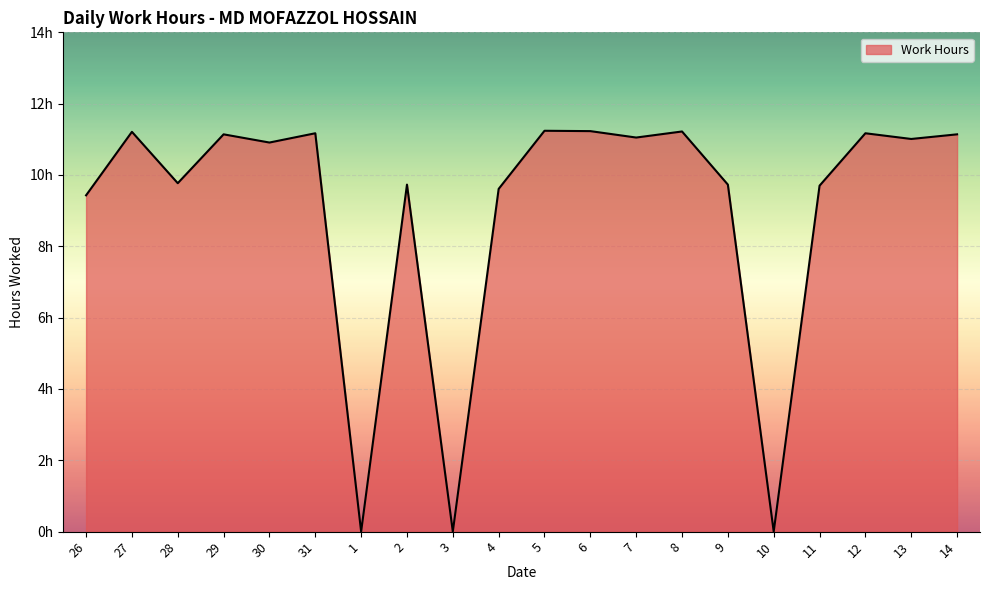

Which category has the lowest value across all series?

1